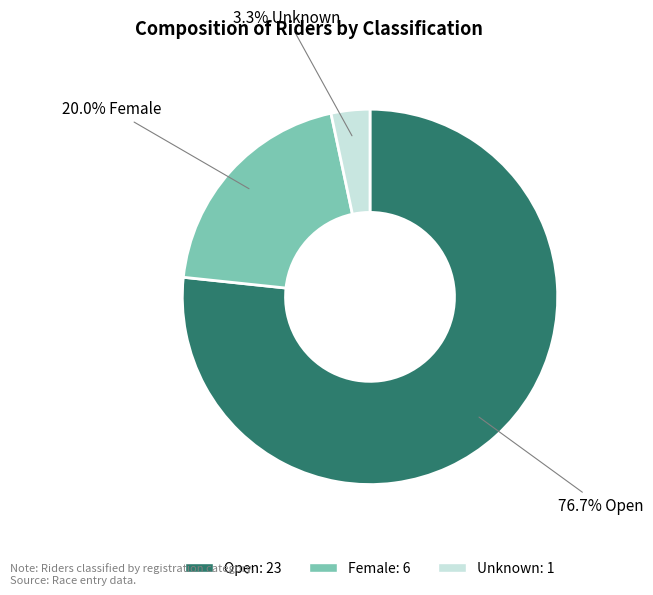

To the nearest percent, what is the combined percentage of Open and Female?

97%